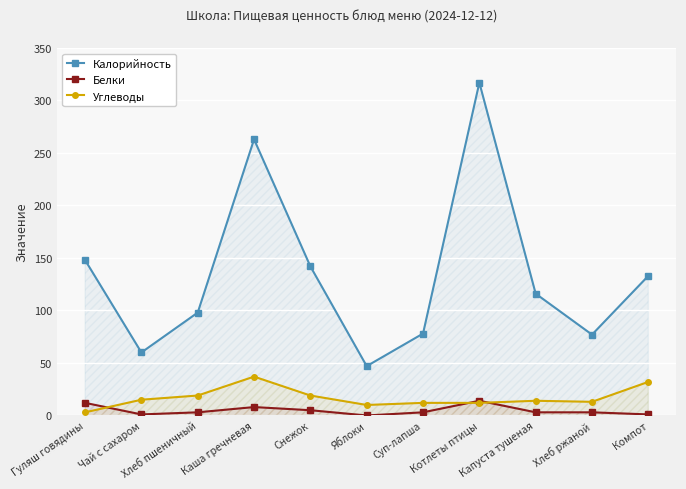

Is the value of Белки at Чай с сахаром greater than the value of Калорийность at Снежок?

No